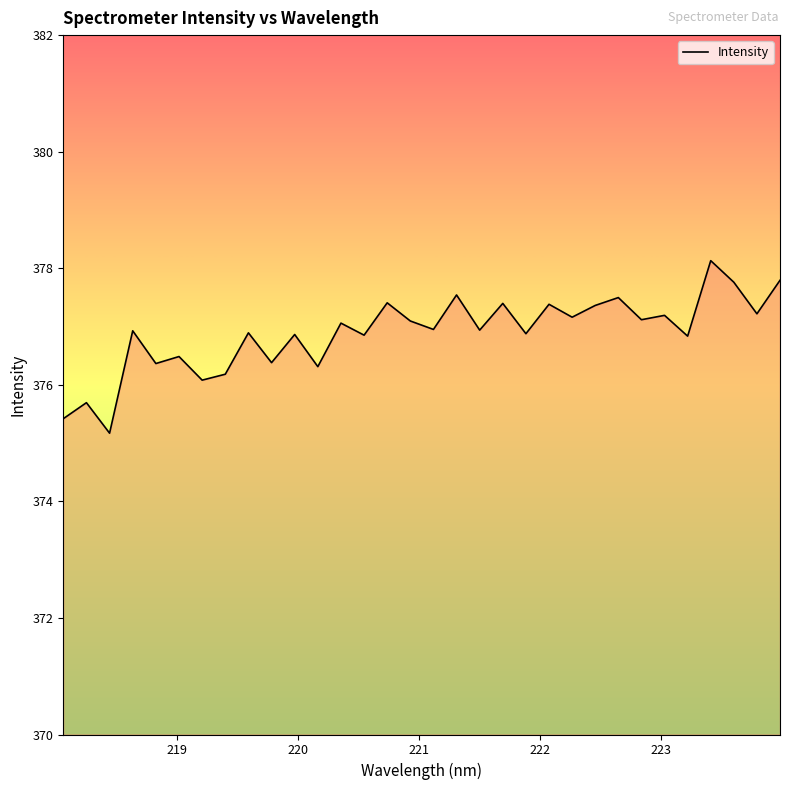

What is the difference between the maximum and minimum values?

3.0